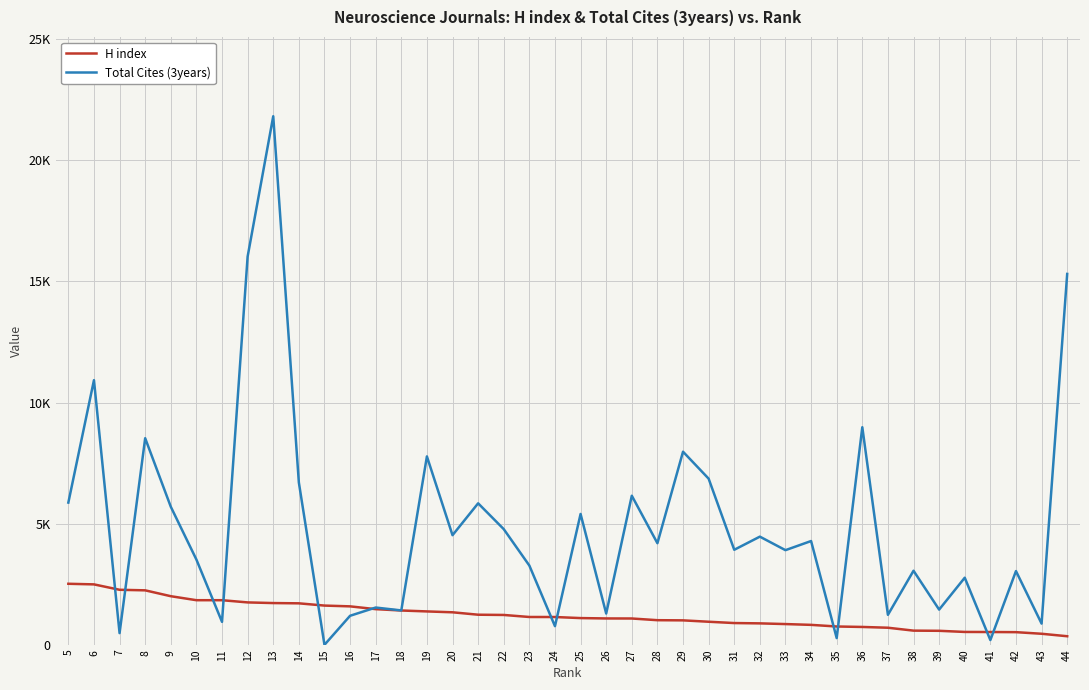

Which series changed the most between 20 and 17?

Total Cites (3years)